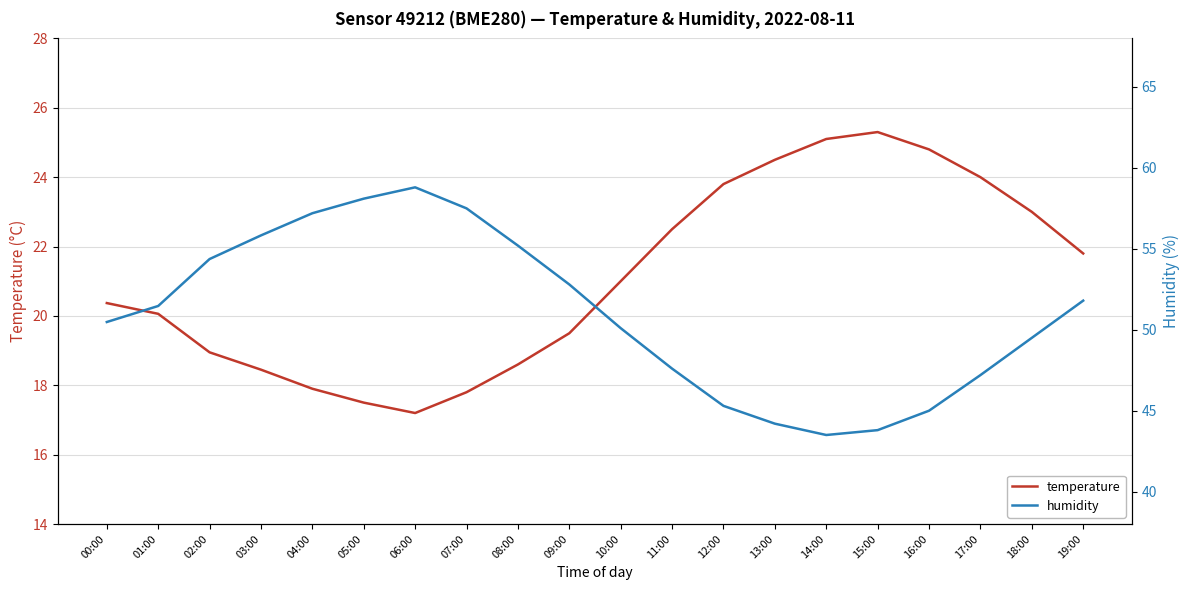

How many categories are shown in the chart?

20